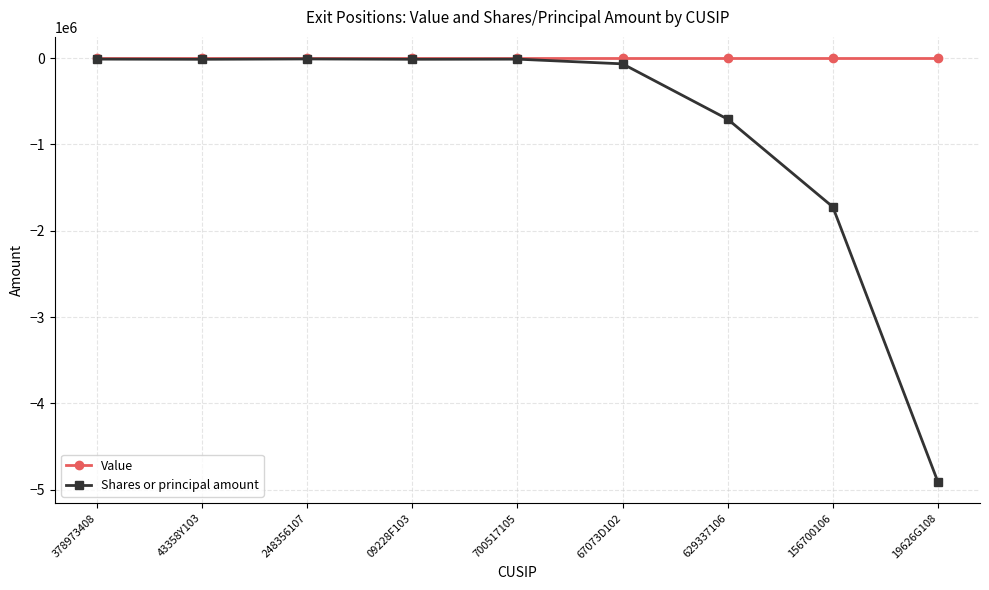

What is the difference between the maximum and second lowest values in the Shares or principal amount series?

1714009